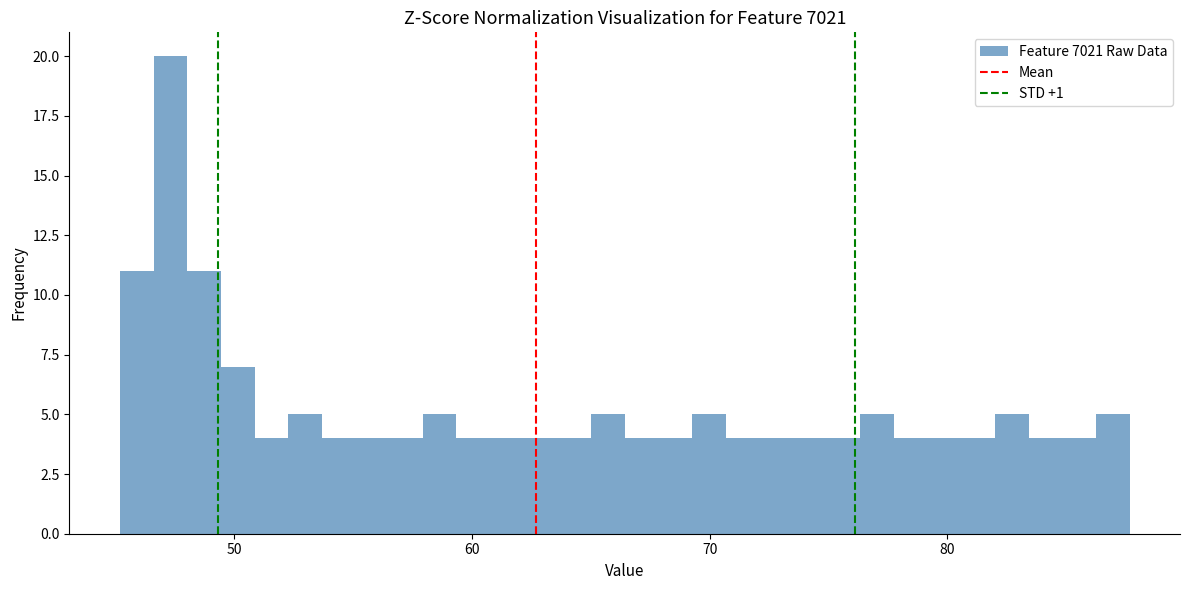

Around what value on the x-axis is the tallest bar? Give the approximate position of its centre, as read against the axis.

47